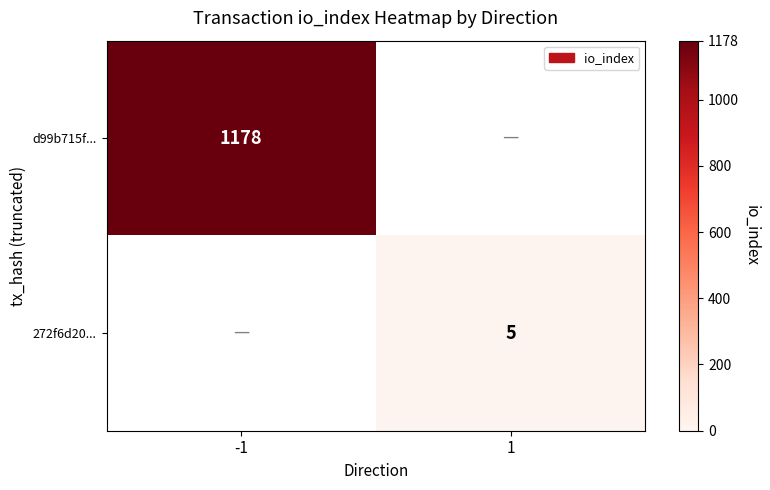

Is the value of 272f6d20... at 1 greater than the value of d99b715f... at -1?

No